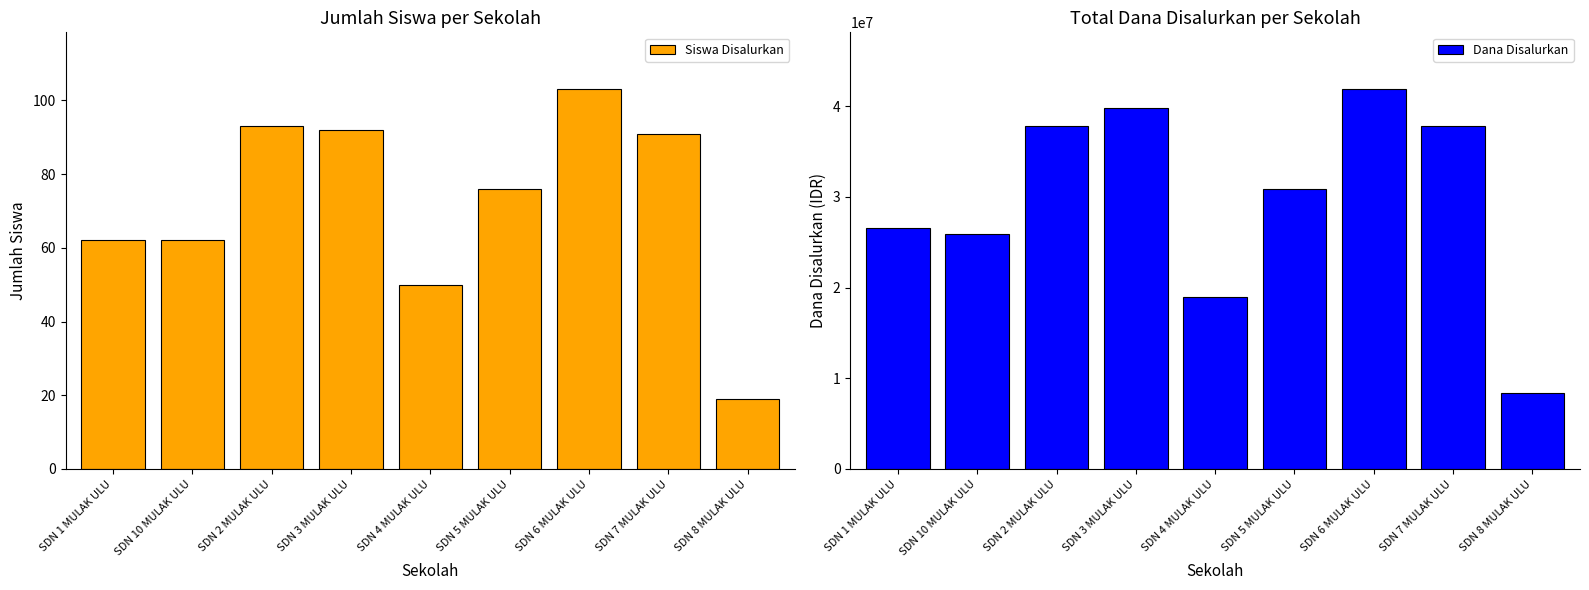

How many bars are there in total?

18